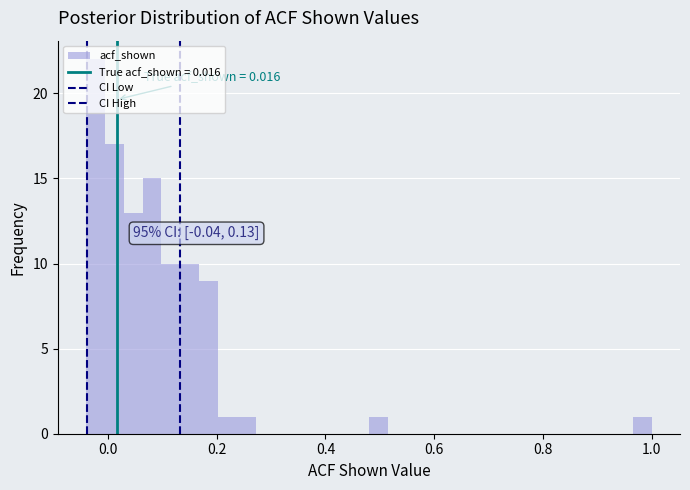

Read against the x-axis, roughly where is the centre of the tallest bar?

-0.02